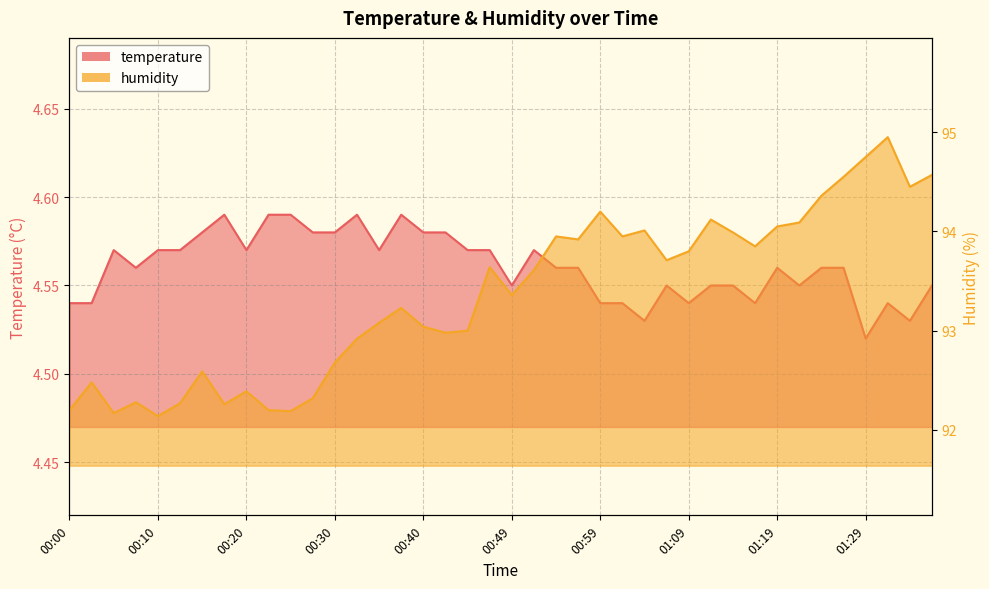

What is the lowest value of the humidity series?

92.1